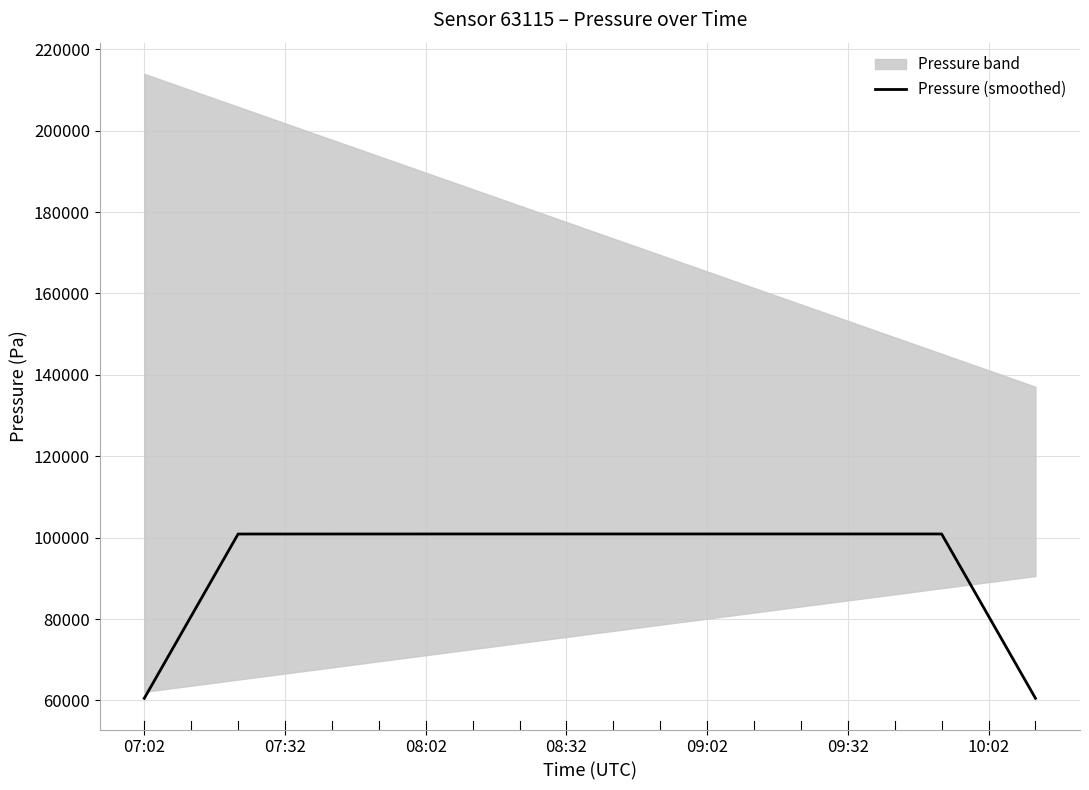

Reading right to left, extract all data points from this chart.

60547.7	80730.1	100913.0	100915.7	100915.7	100914.8	100915.6	100915.2	100913.1	100914.4	100914.7	100913.5	100914.0	100912.0	100908.4	100906.7	100903.8	100899.9	80720.0	60539.8